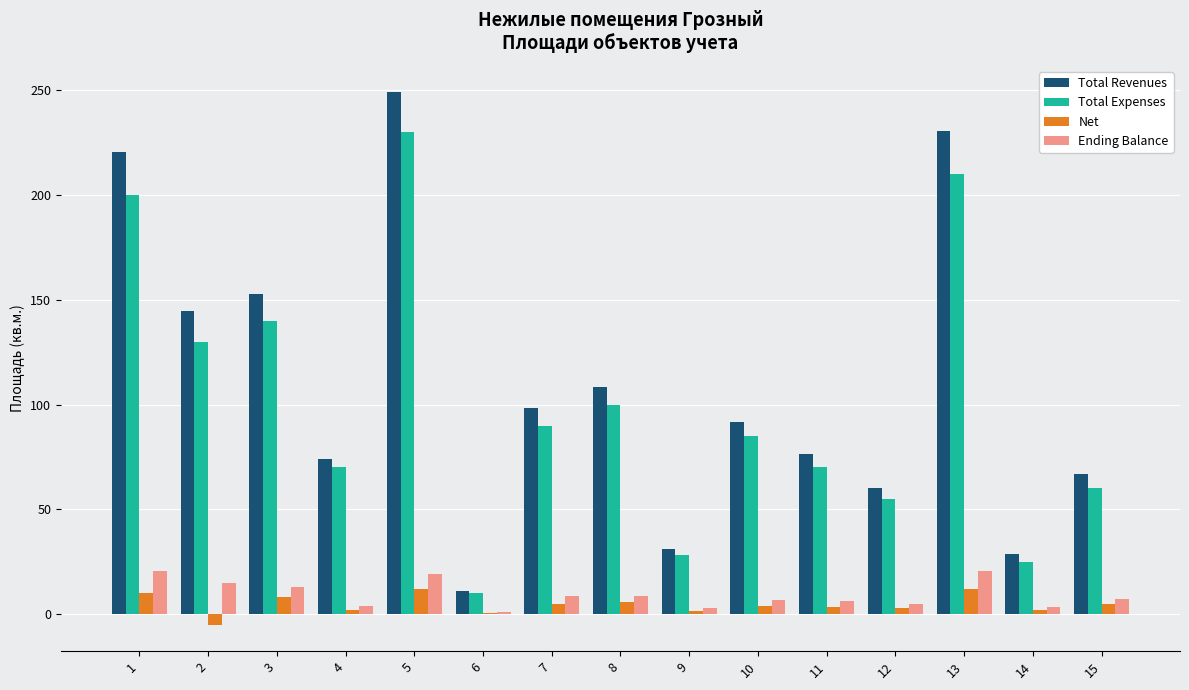

What is the sum of the Total Revenues values at 14 and 5?

277.6